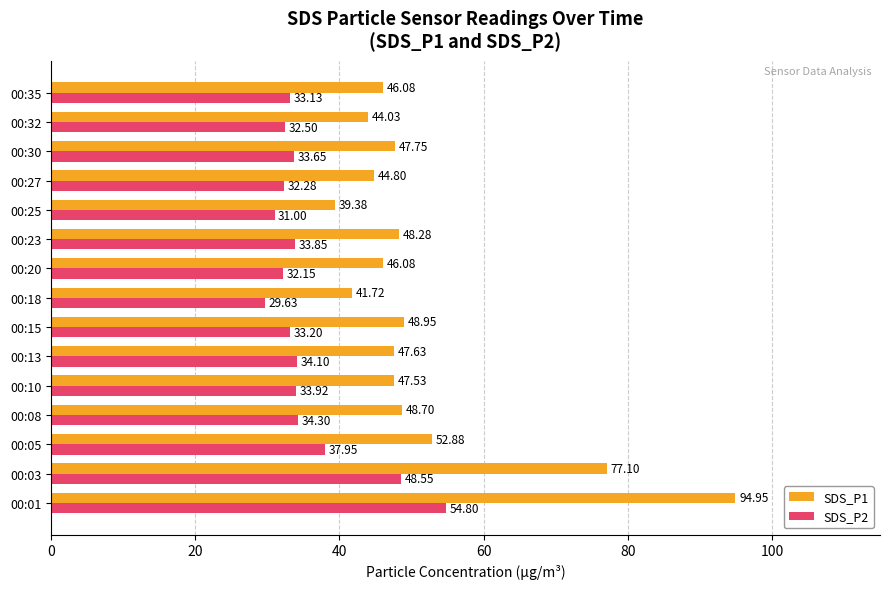

What is the minimum value for SDS_P2?

29.6